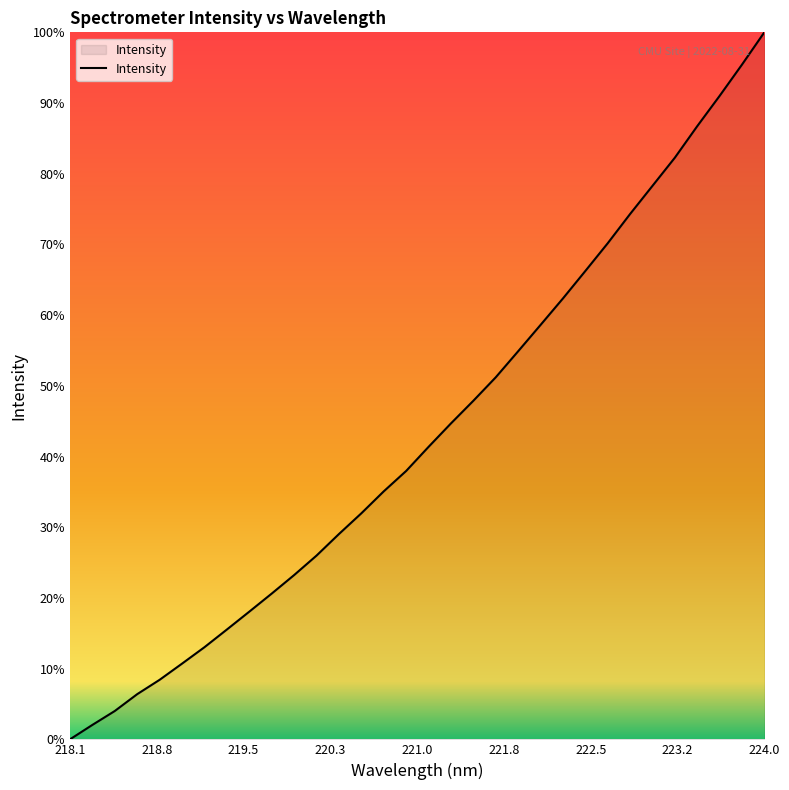

True or false: the data has more than 1 interior local peaks.

False